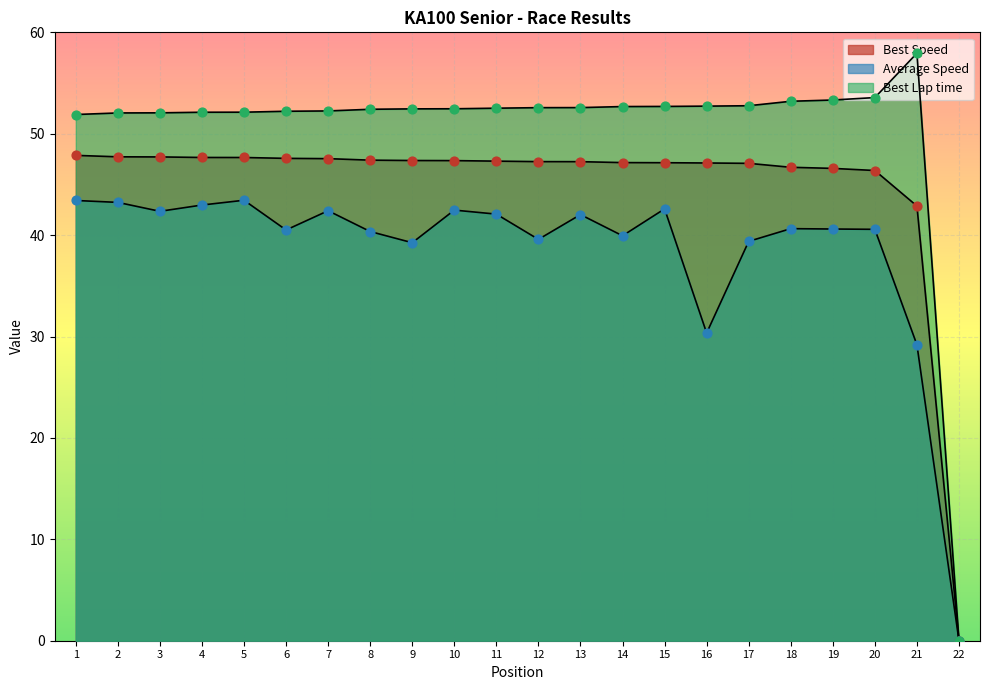

What are all the series names shown in the legend?

Best Lap time, Best Speed, Average Speed